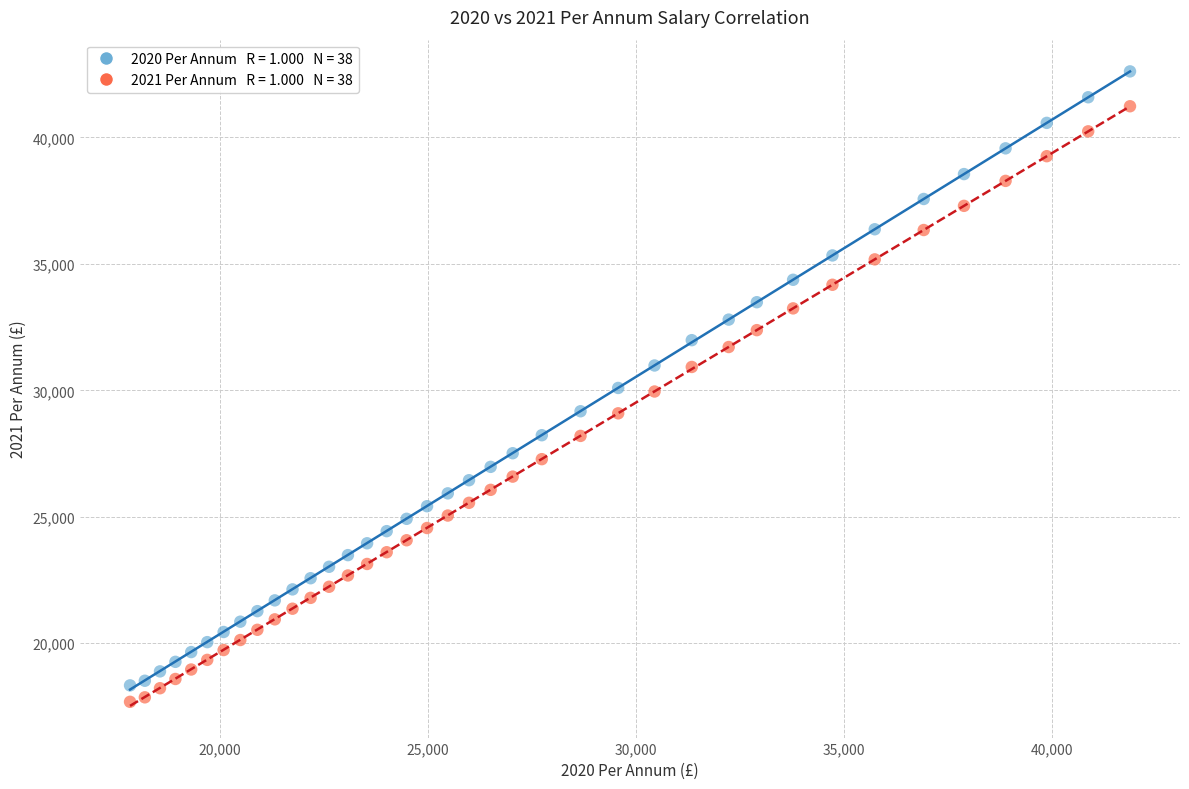

Across all data points, what is the range of X values (max minus min)?

24039.0